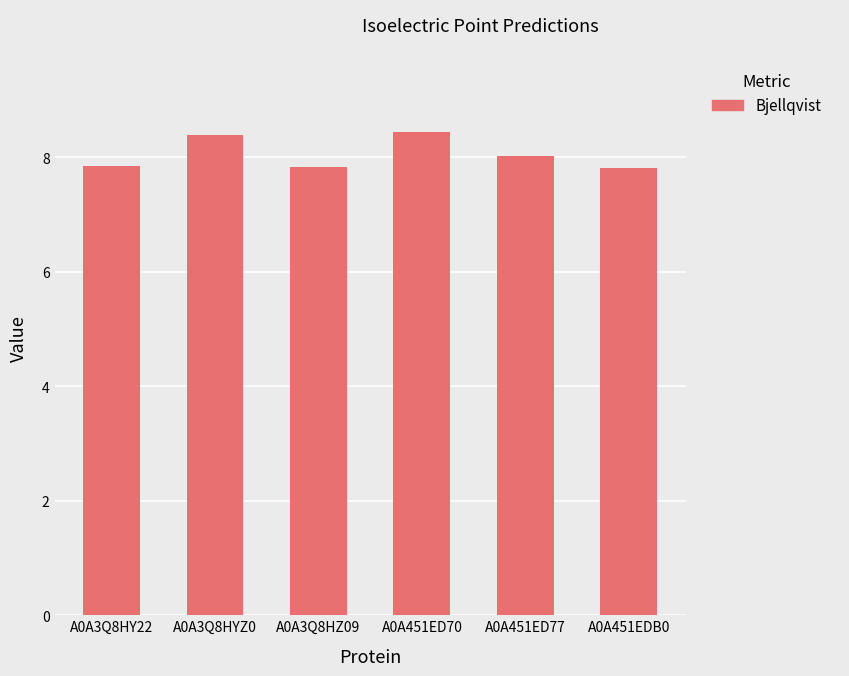

What is the smallest value displayed?

7.8